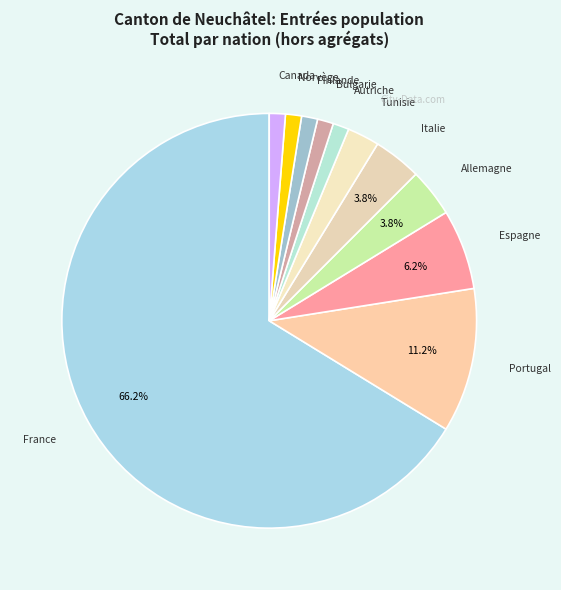

Which category has the smallest portion of the pie?

Autriche